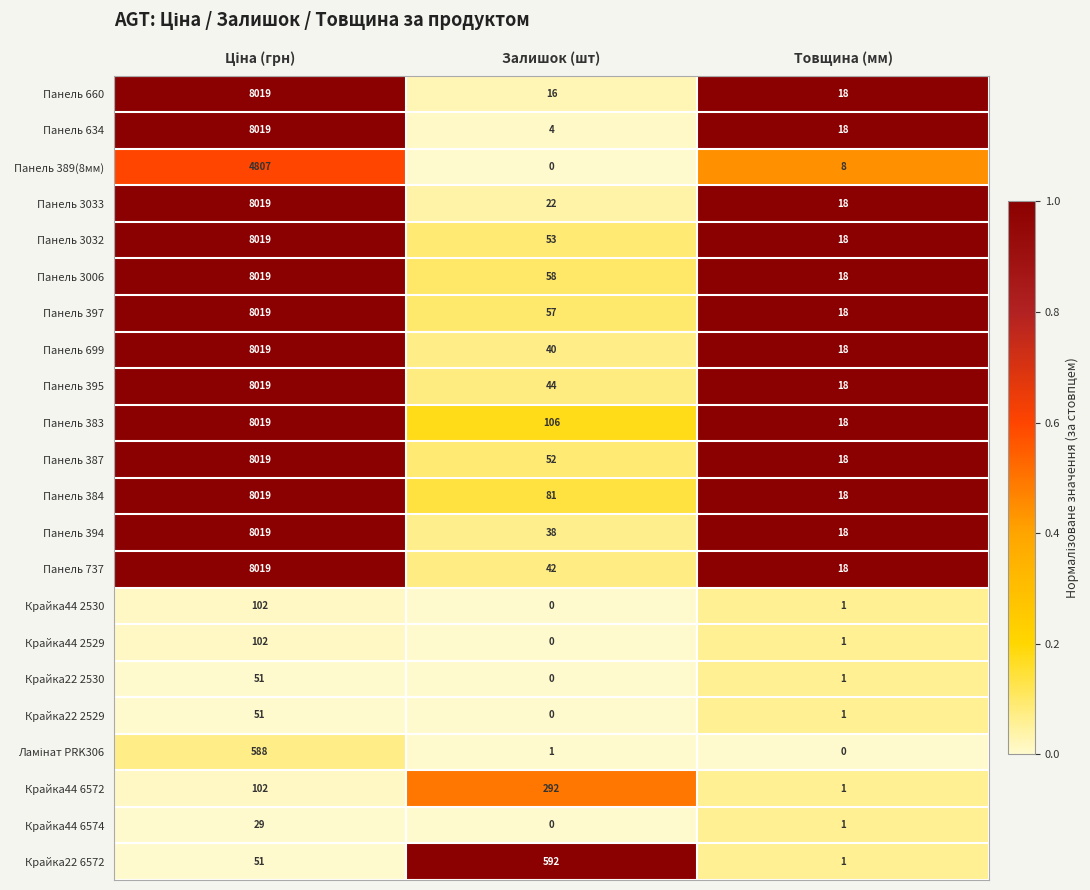

At which label does Панель 3006 reach its minimum?

Товщина (мм)